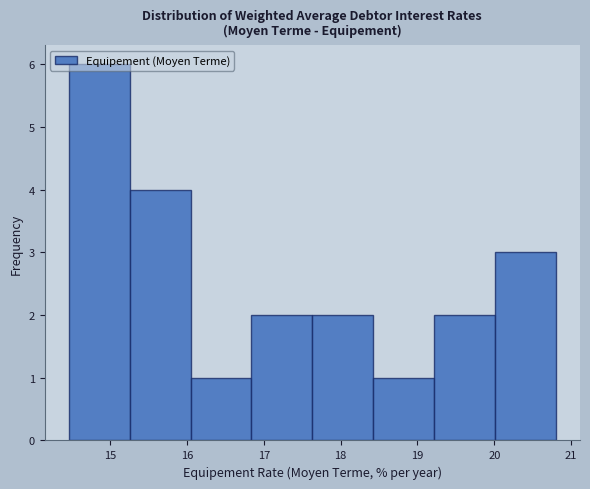

How tall is the bar that spans 16.0 to 16.8 on the x-axis? Neither the bar edges nor the heights are printed on the chart, so give them approximately, as read against the axes.

1